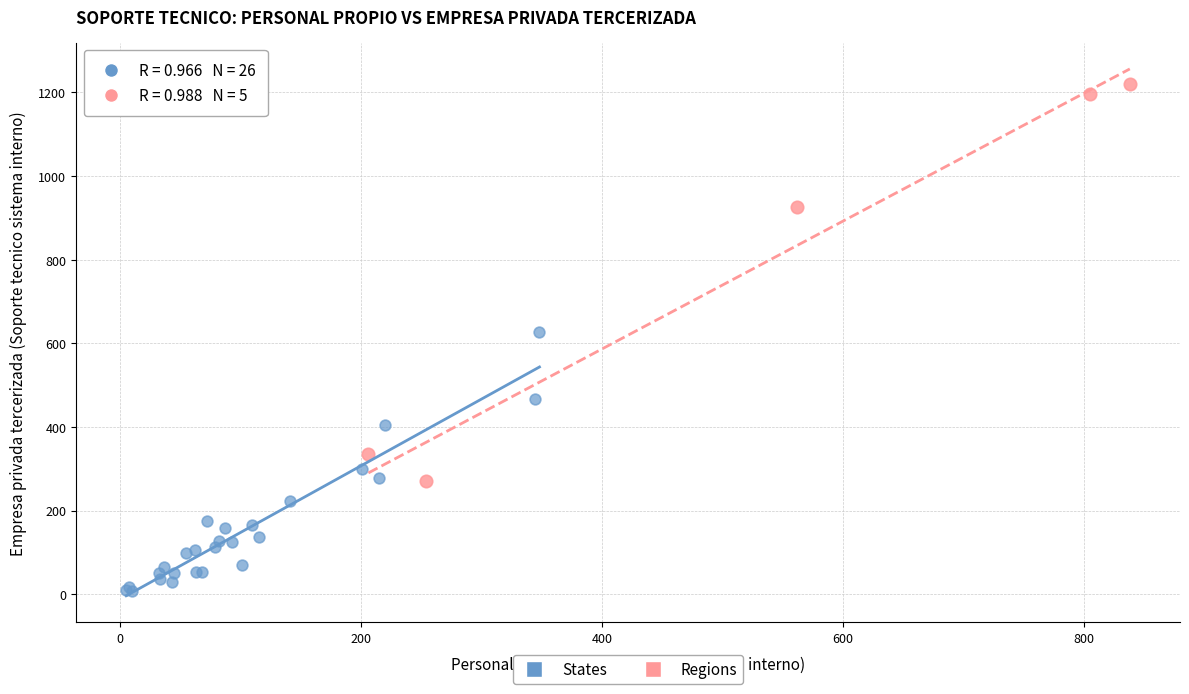

Which series contains the lowest Y value?

States